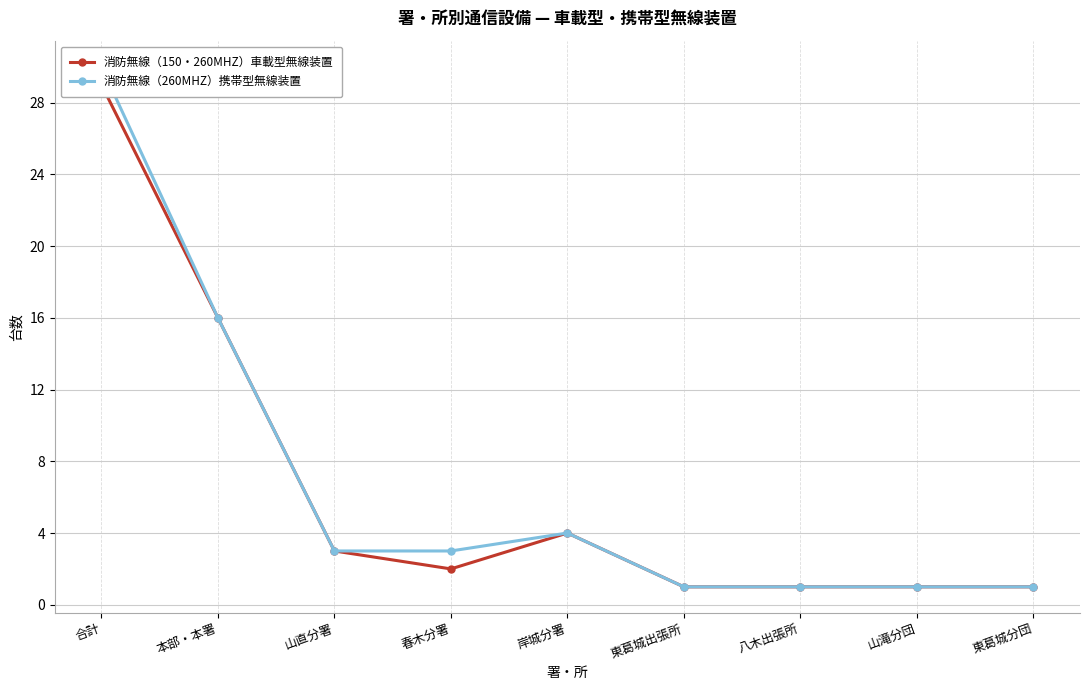

Which series has the widest spread of values?

消防無線（260MHZ）携帯型無線装置